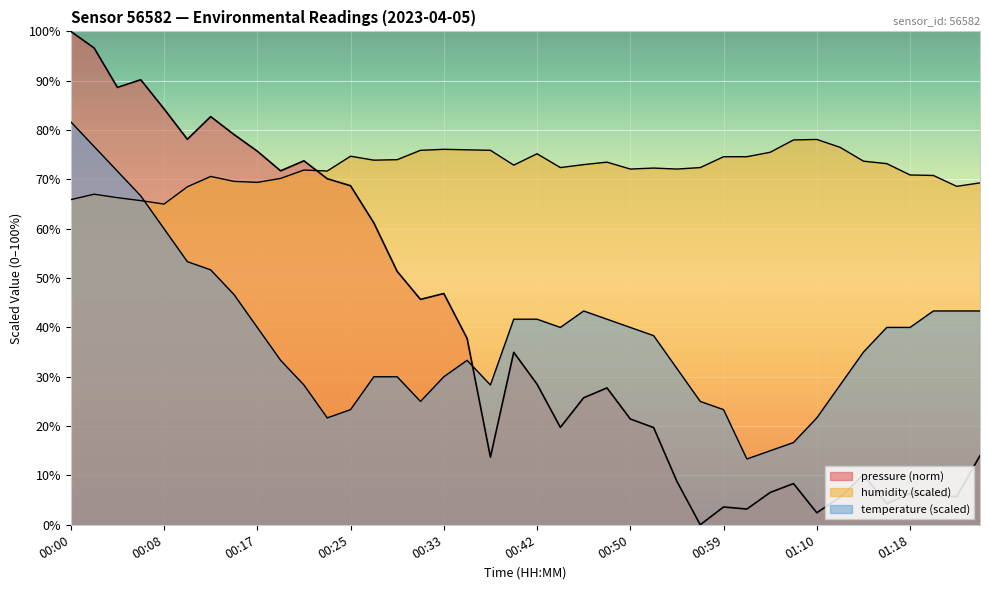

True or false: temperature and humidity intersect in this chart.

True